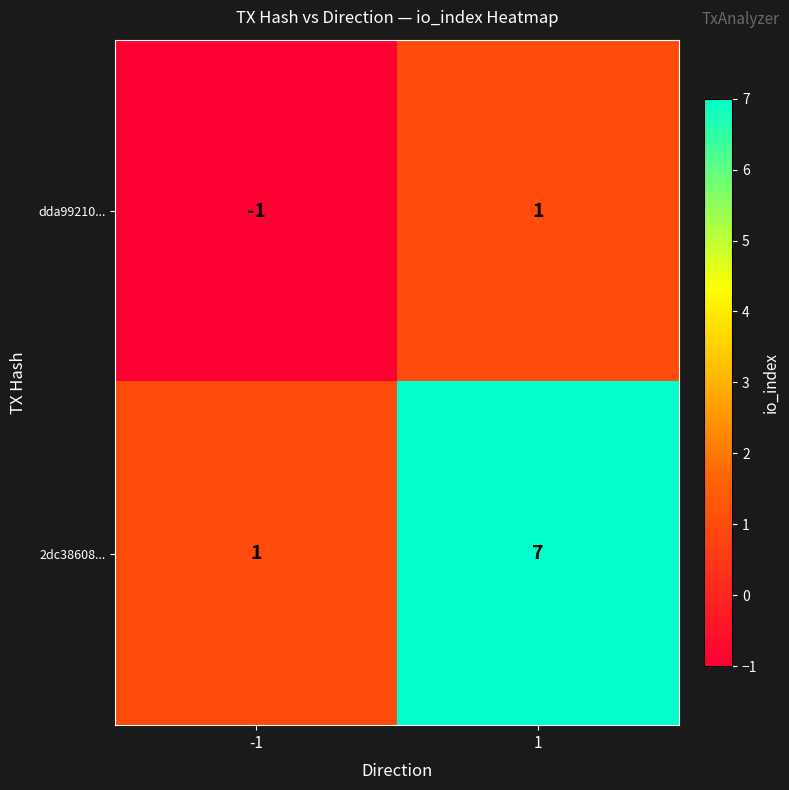

At 1, list the series in order from largest to smallest.

2dc38608..., dda99210...